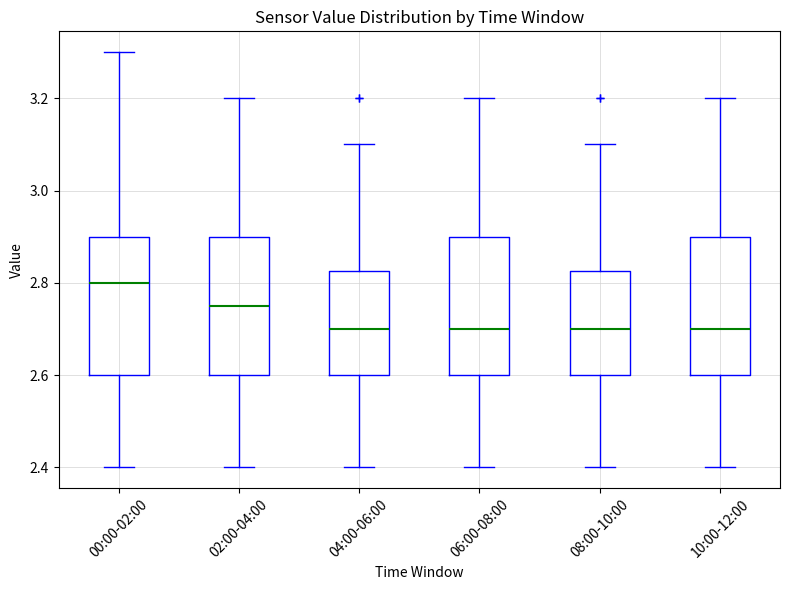

Where does the upper whisker of the box for 06:00-08:00 end on the y-axis? The values are not printed on the chart, so give them approximately, as read against the axis.

3.20